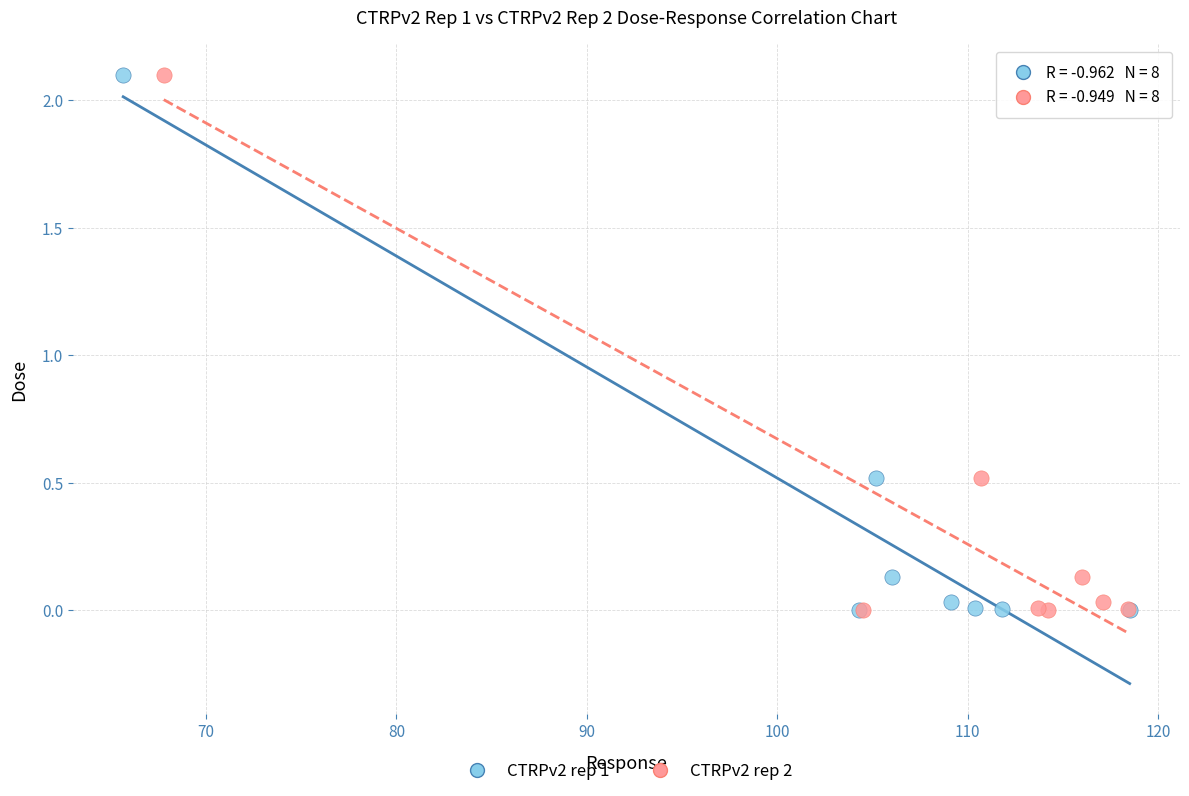

What are all the series names shown in the legend?

CTRPv2 rep 1, CTRPv2 rep 2